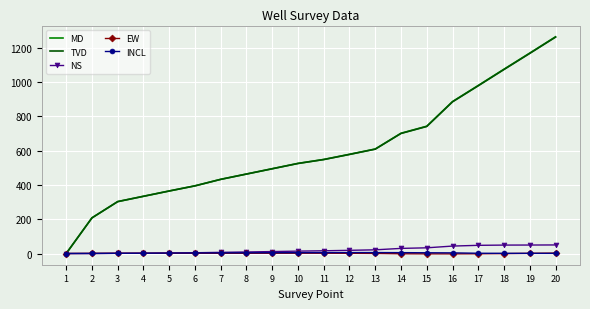

At which category is the sum across all series the highest?

20